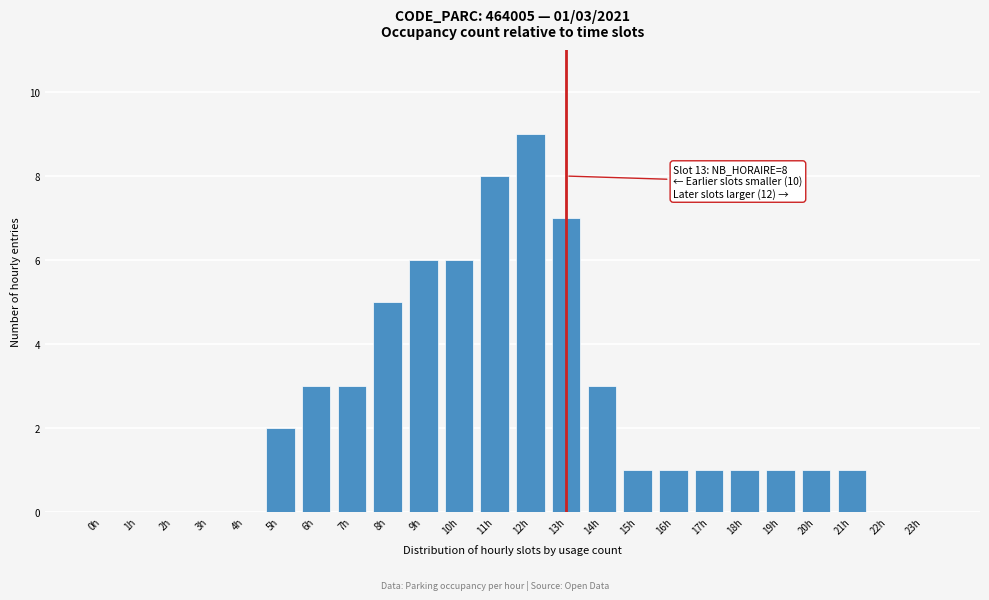

Reading right to left, list all the values displayed in this chart.

23h=0	22h=0	21h=1	20h=1	19h=1	18h=1	17h=1	16h=1	15h=1	14h=3	13h=7	12h=9	11h=8	10h=6	9h=6	8h=5	7h=3	6h=3	5h=2	4h=0	3h=0	2h=0	1h=0	0h=0